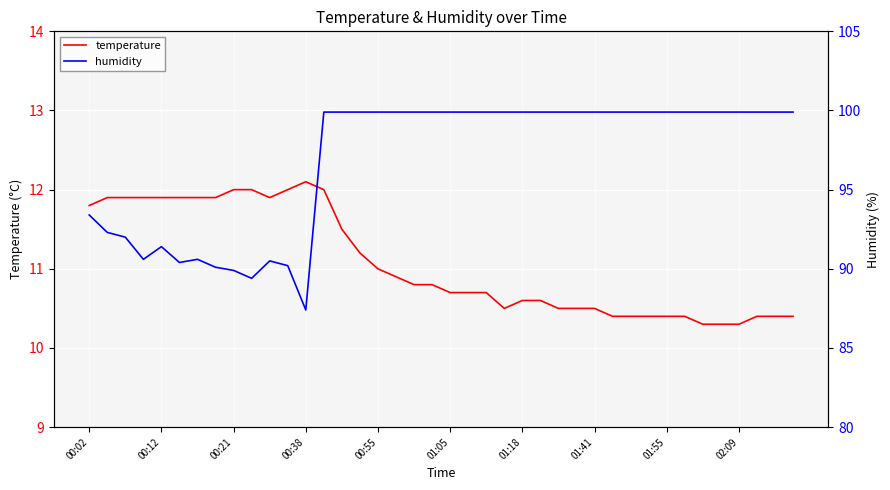

What is the minimum value for temperature?

10.3